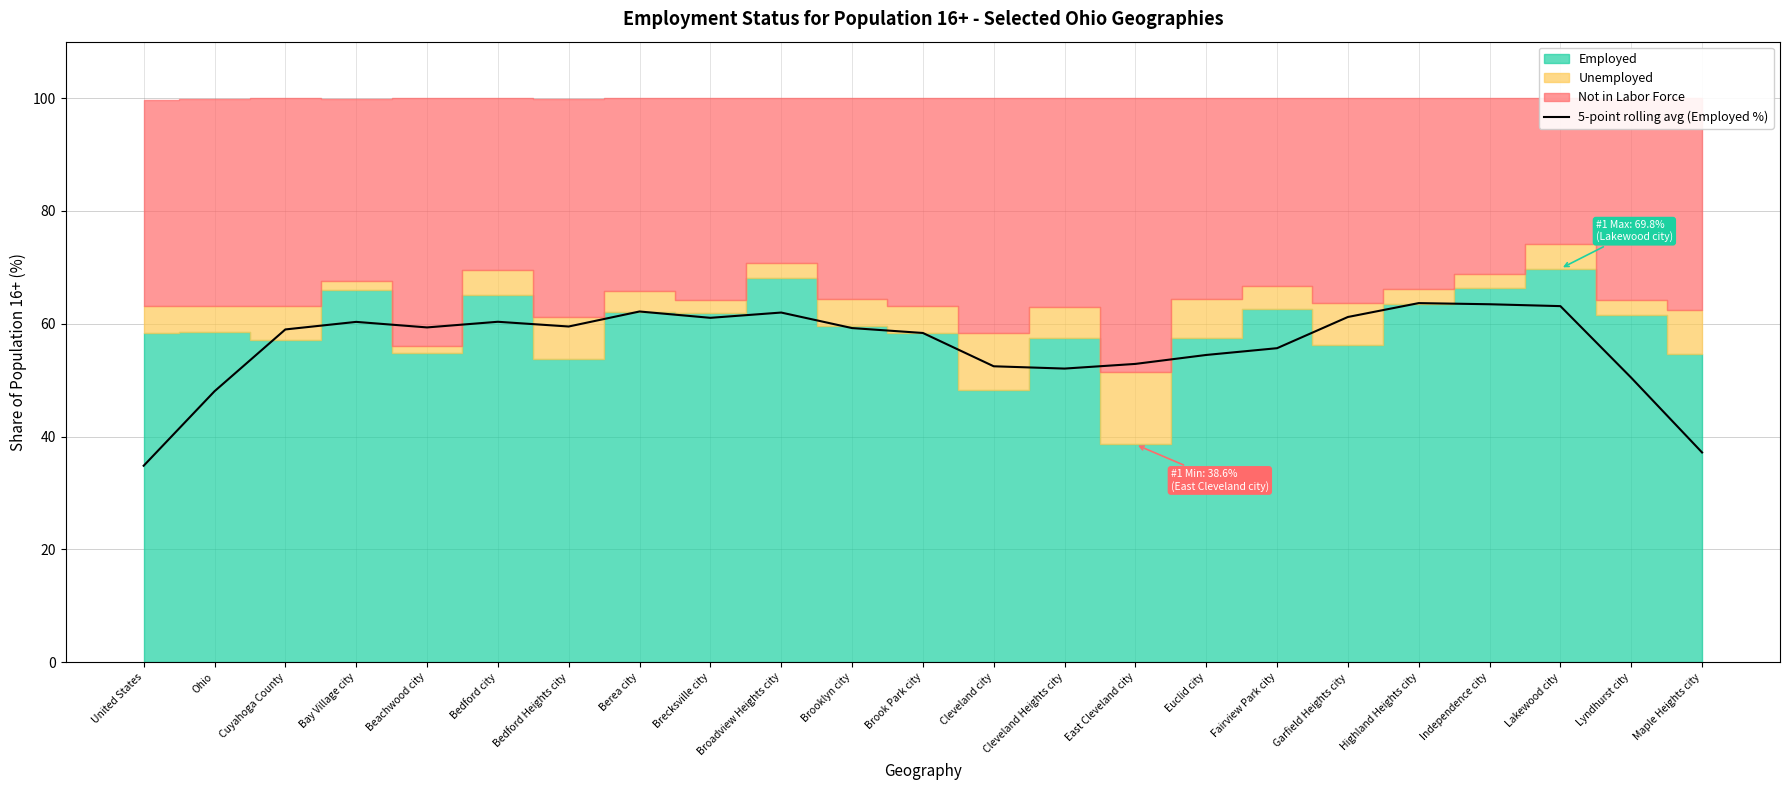

Read the value at Euclid city.

54.5